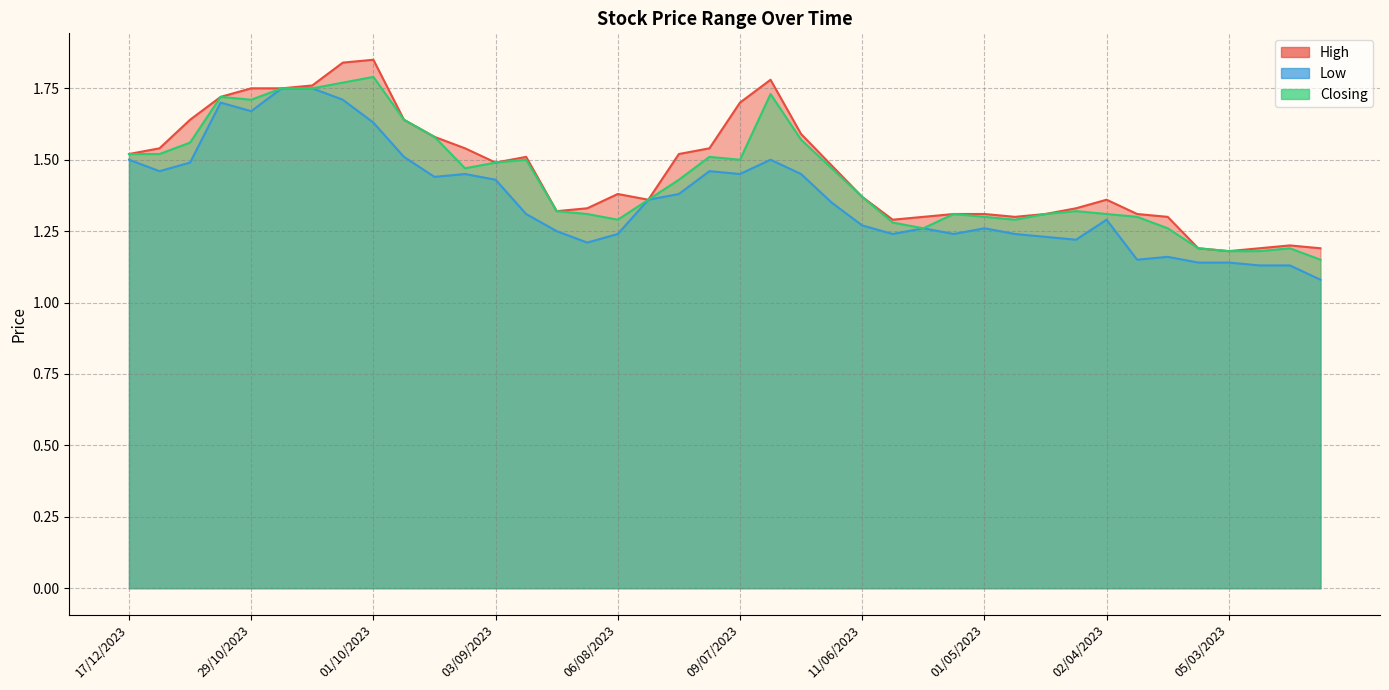

True or false: High and Low intersect in this chart.

False